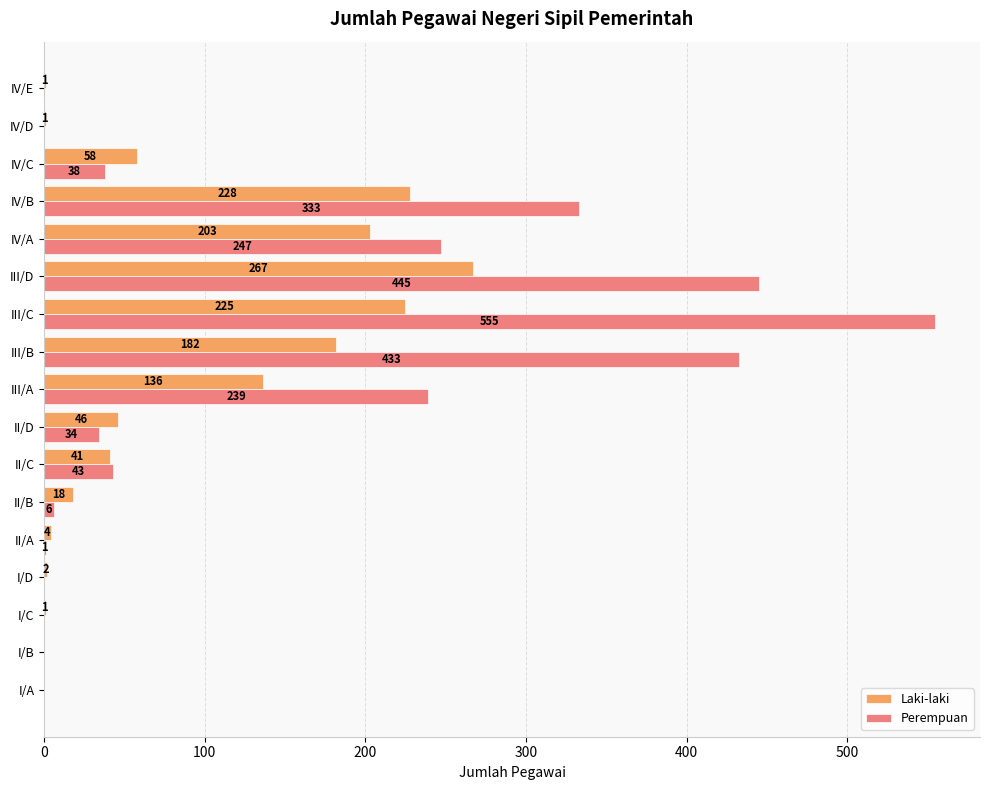

What is the highest value of the Perempuan series?

555